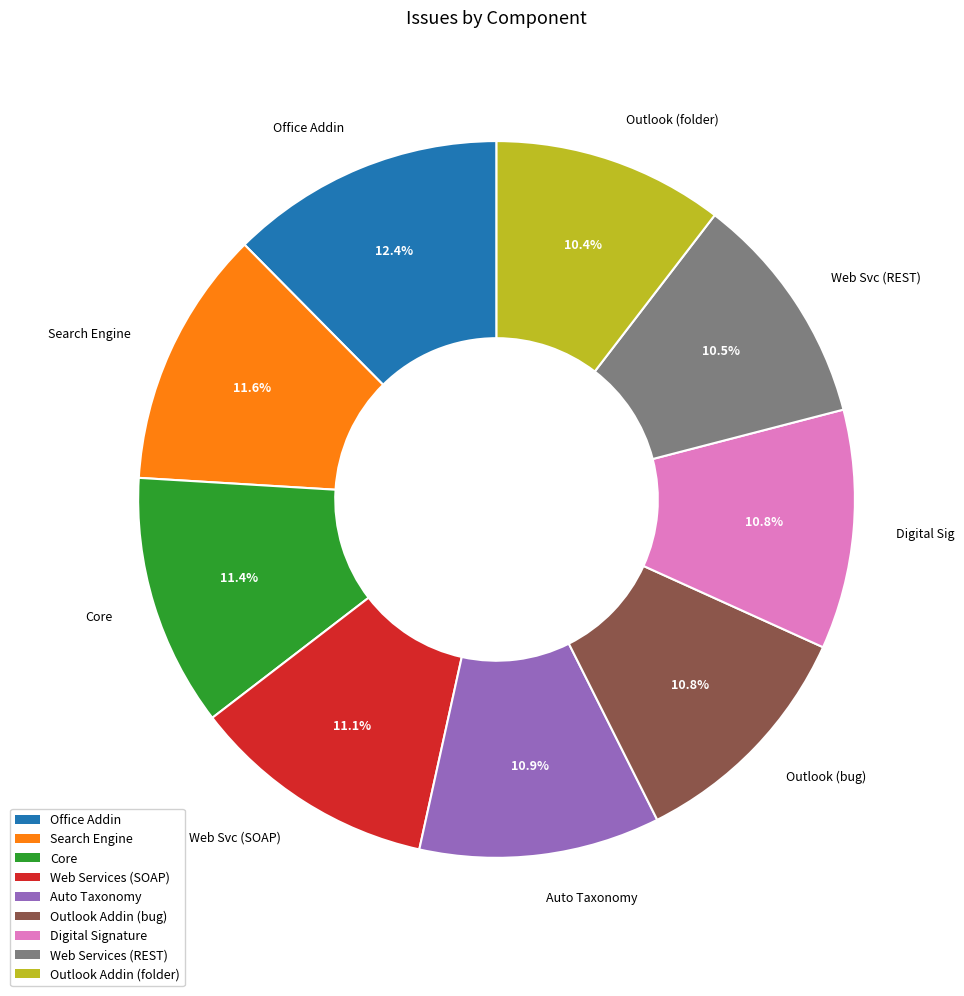

To the nearest percent, what is the average slice percentage?

11%